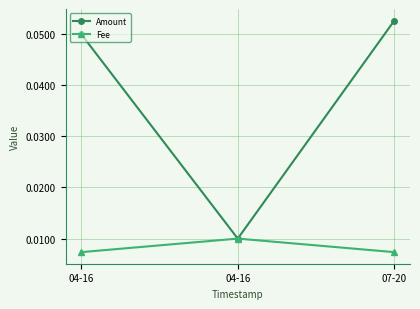

How many categories are shown in the chart?

3